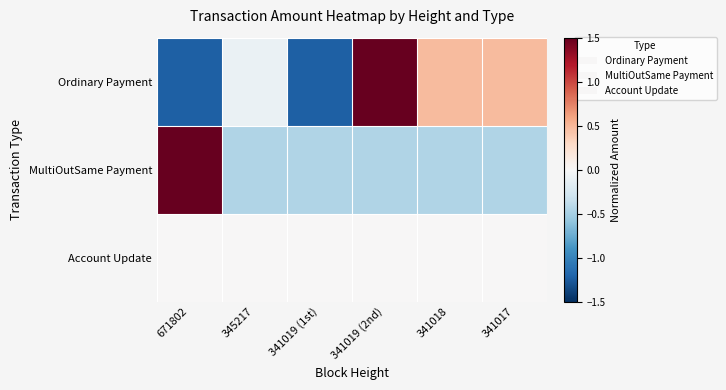

At 345217, list the series in order from smallest to largest.

MultiOutSame Payment, Ordinary Payment, Account Update